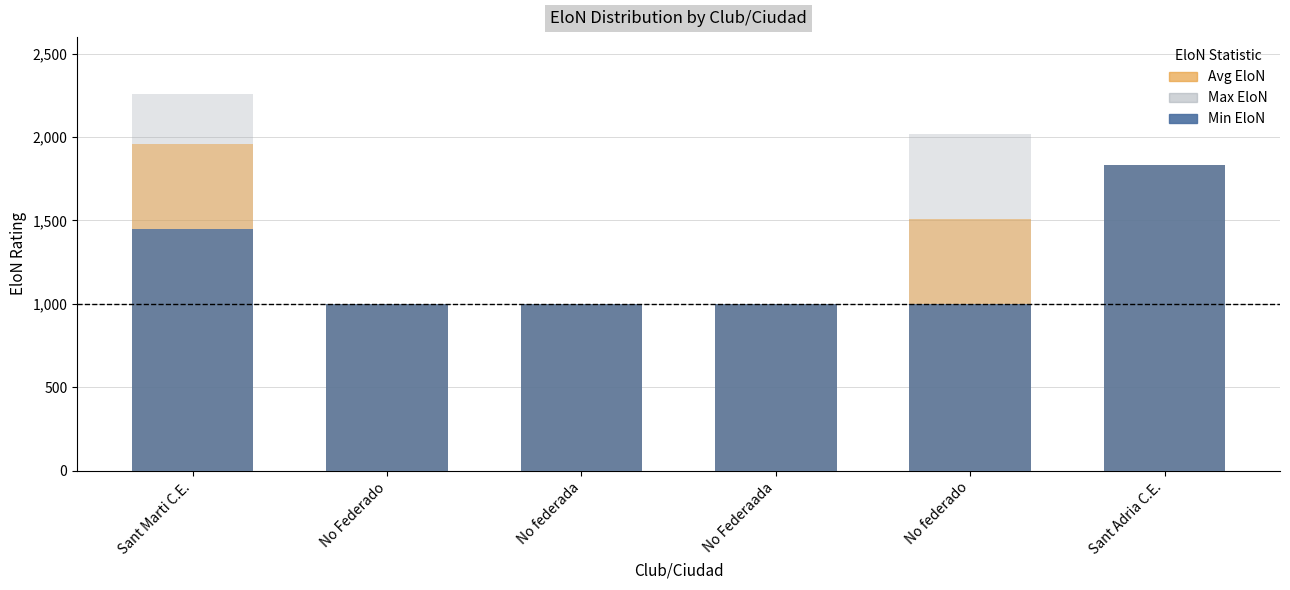

What is the difference between the Max EloN values at Sant Adria C.E. and No federada?

830.0